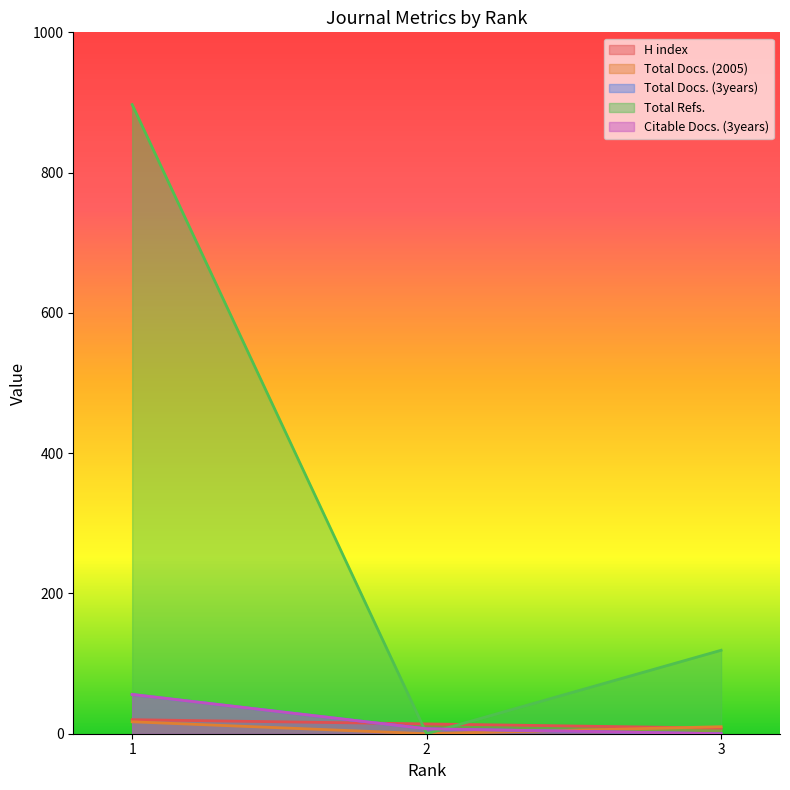

Count the Total Docs. (2005) values in the range 0 to 17.

3